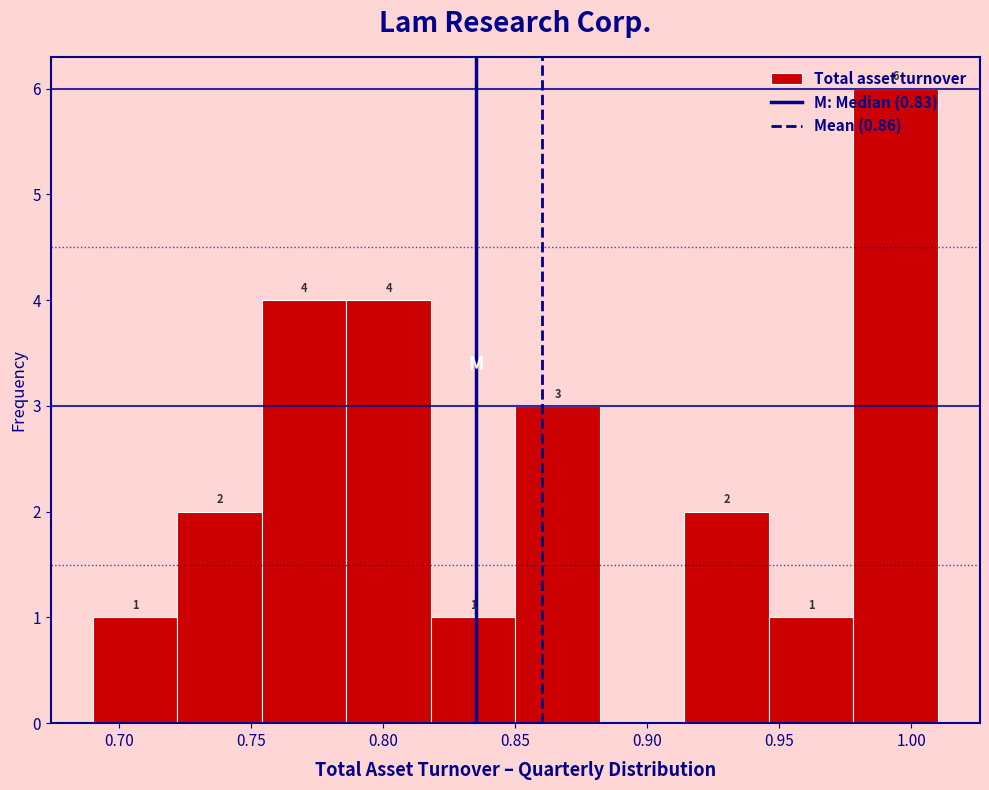

Which range on the x-axis has the tallest bar?

0.978 to 1.010